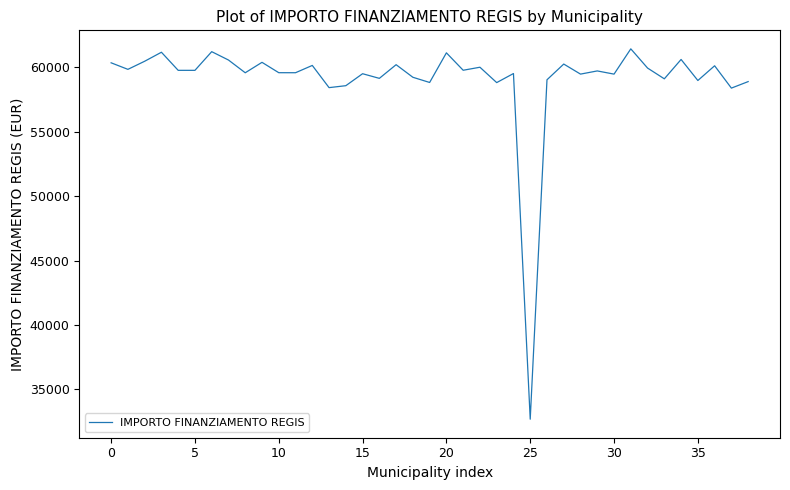

What is the difference between the maximum and minimum values?

28770.1